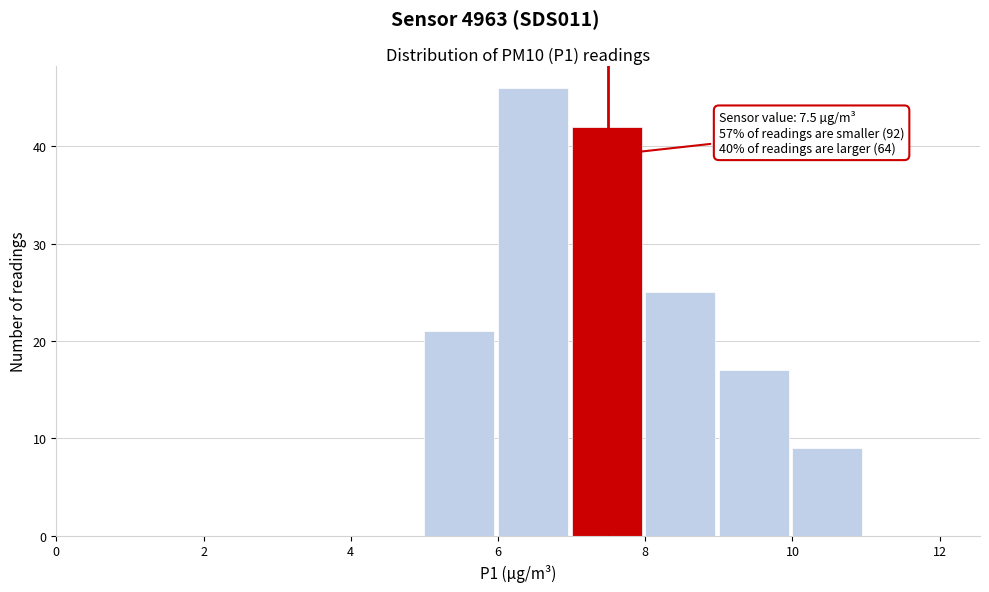

Which range on the x-axis has the tallest bar?

6 to 7